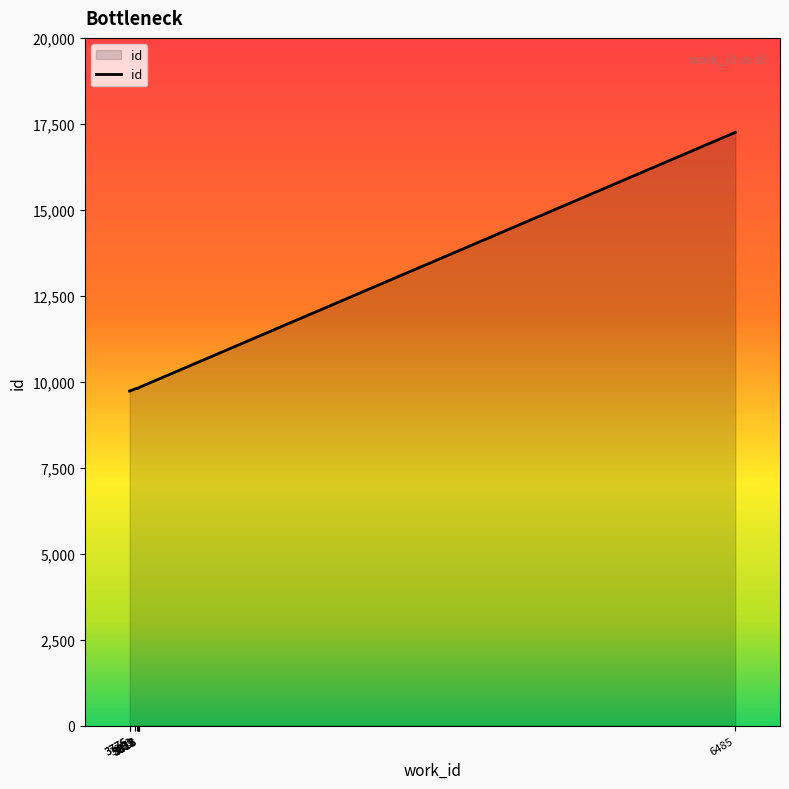

What is the difference between the values at 3813 and 3818?

18